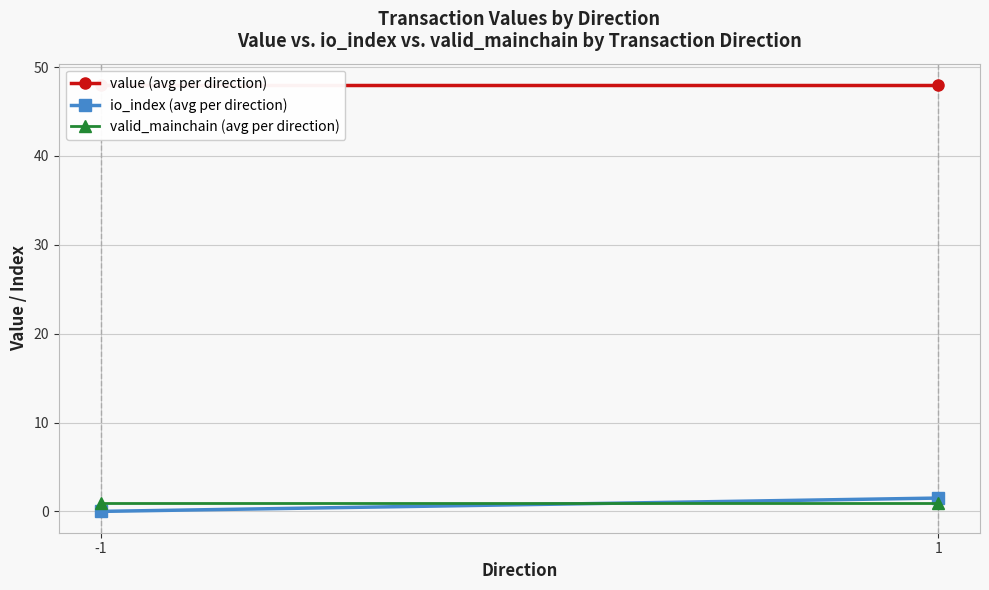

Count the number of data series in this chart.

3